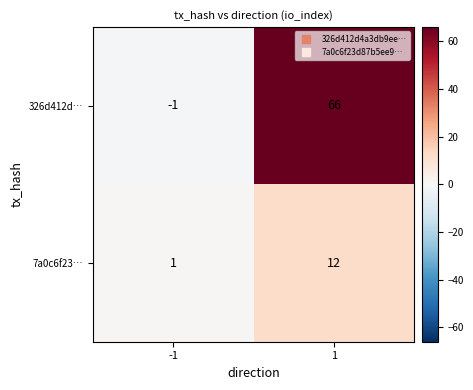

Which category has the lowest value across all series?

-1